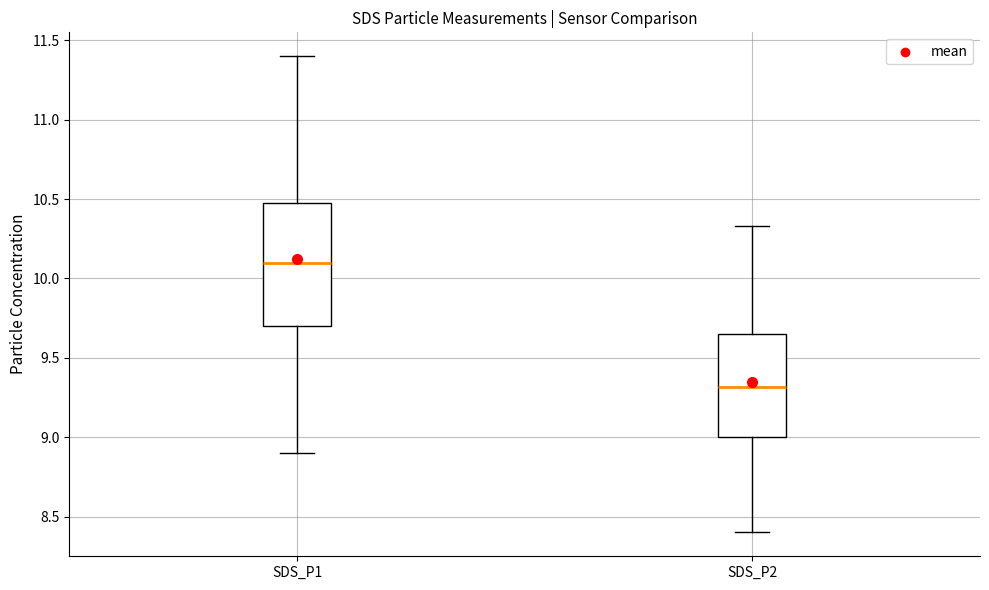

Reading left to right, transcribe this box plot: for each box, give where its median line is, the range the box spans, and where its two whiskers end, as read against the y-axis. The values are not printed on the chart, so give them approximately, as read against the axis.

SDS_P1: median 10.10, box 9.70 to 10.50, whiskers 8.90 to 11.40
SDS_P2: median 9.30, box 9.00 to 9.65, whiskers 8.40 to 10.35